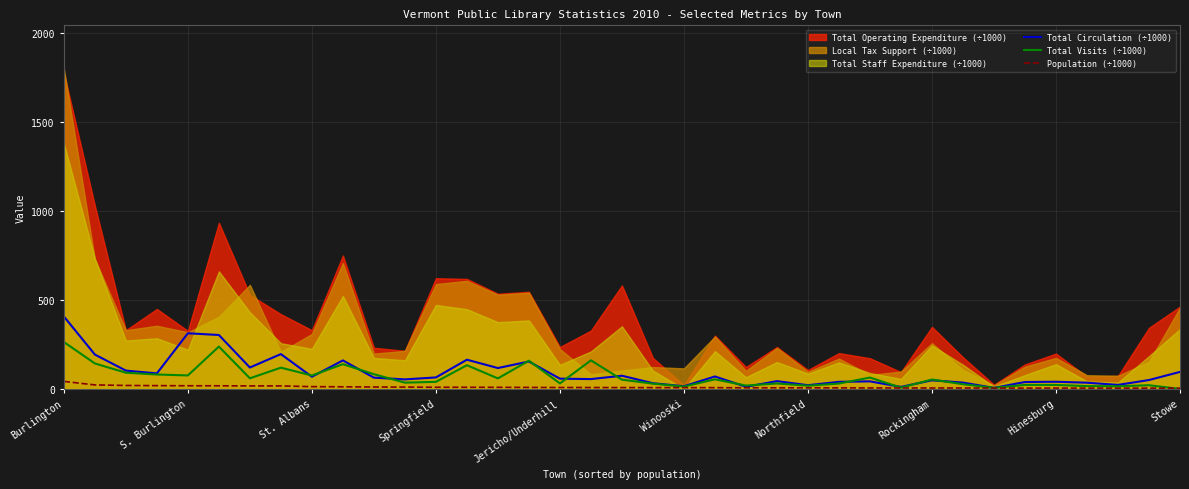

Which has a higher value, Rockingham or Hinesburg?

Rockingham